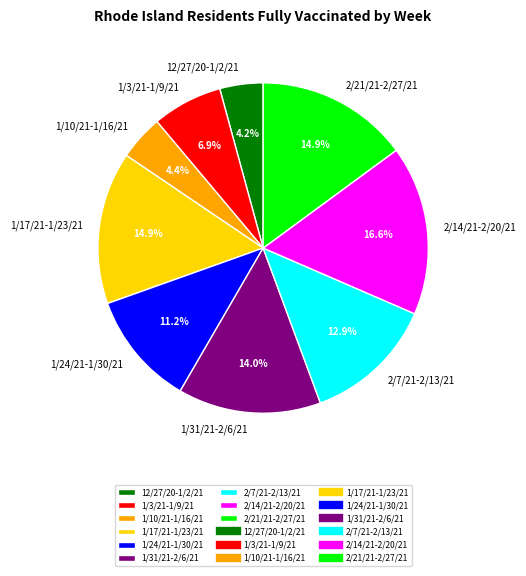

Is there any slice that represents more than half of the pie?

No